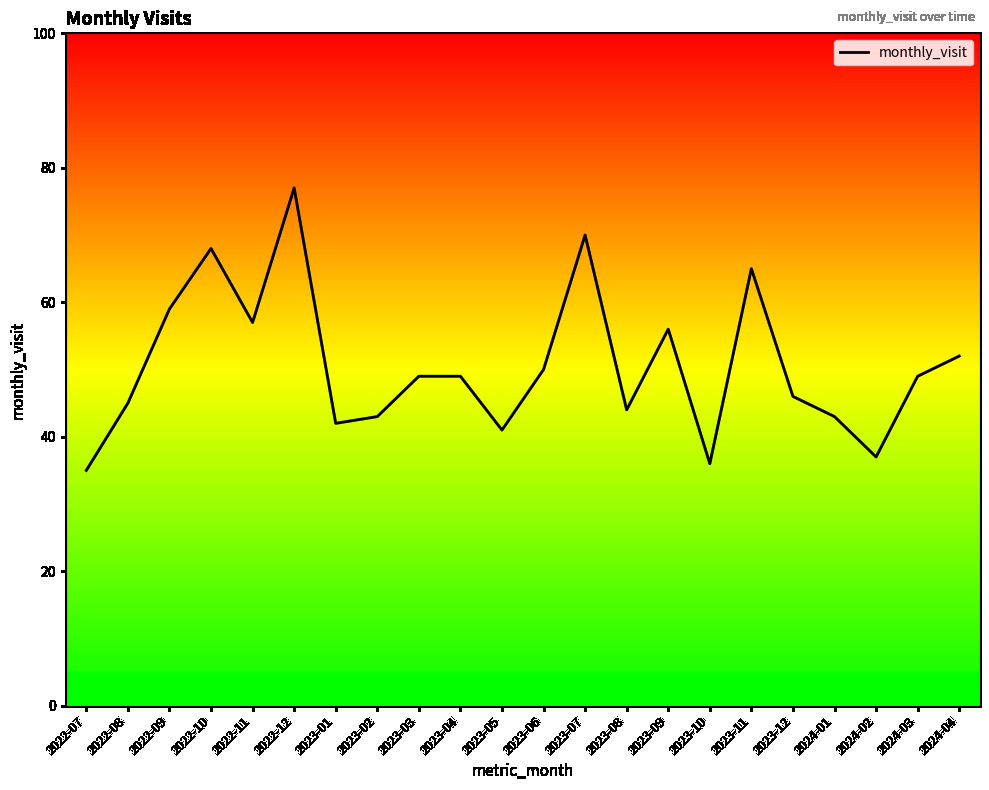

Is it true that the value at 2022-07 is 35?

True